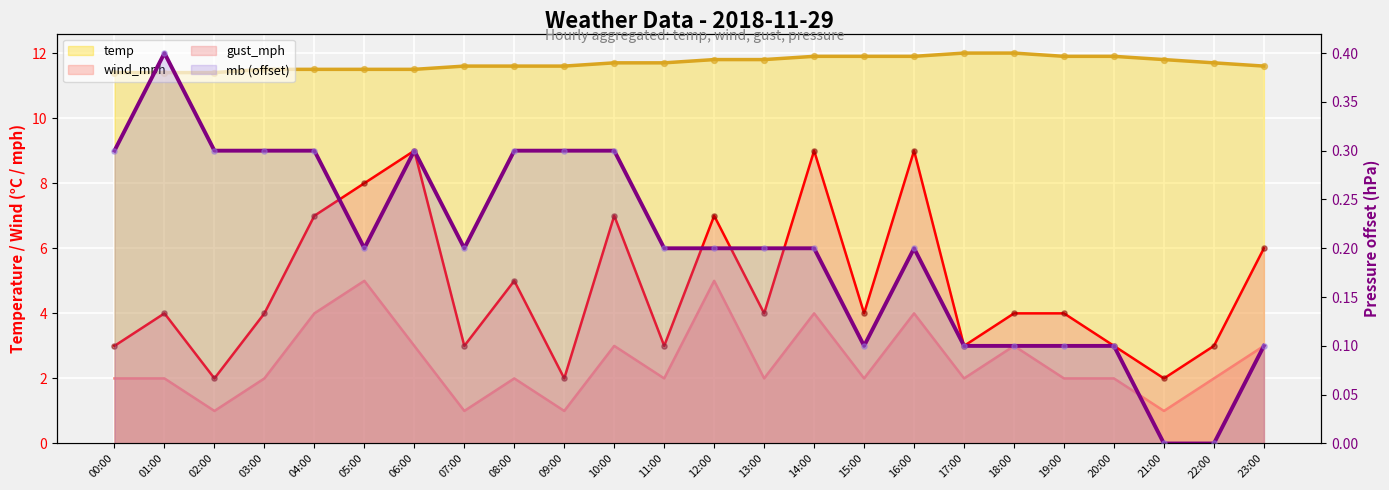

Which series contains the lowest Y value?

mb